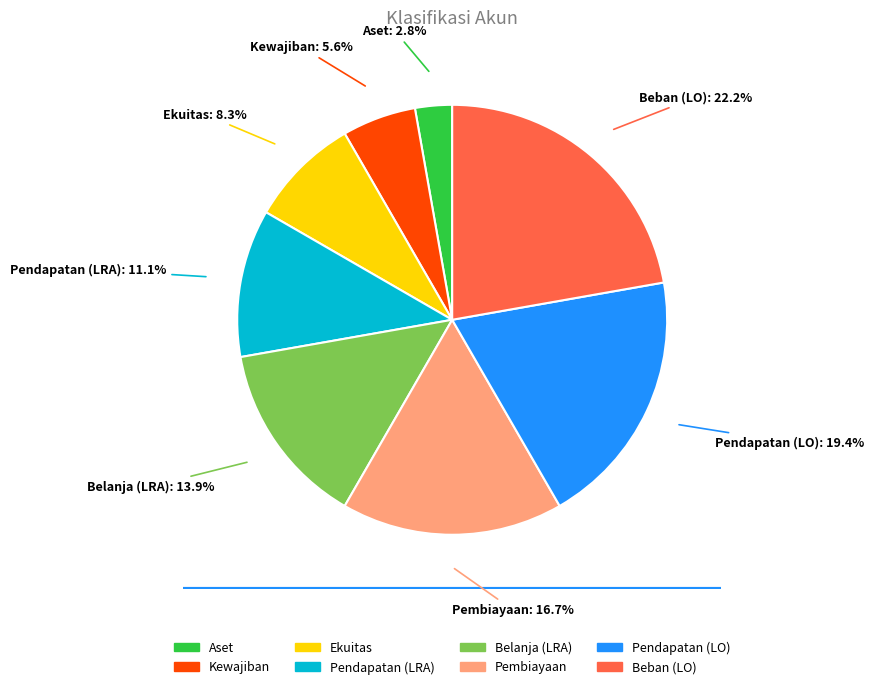

Combined, do Pendapatan (LRA) and Belanja (LRA) account for over 50%?

No